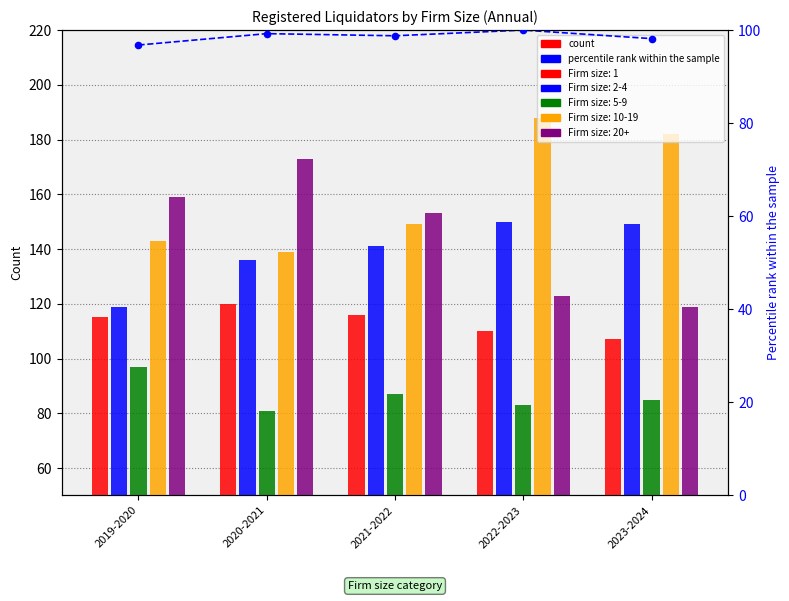

What is the change in value from 2019-2020 to 2022-2023?

+3.2